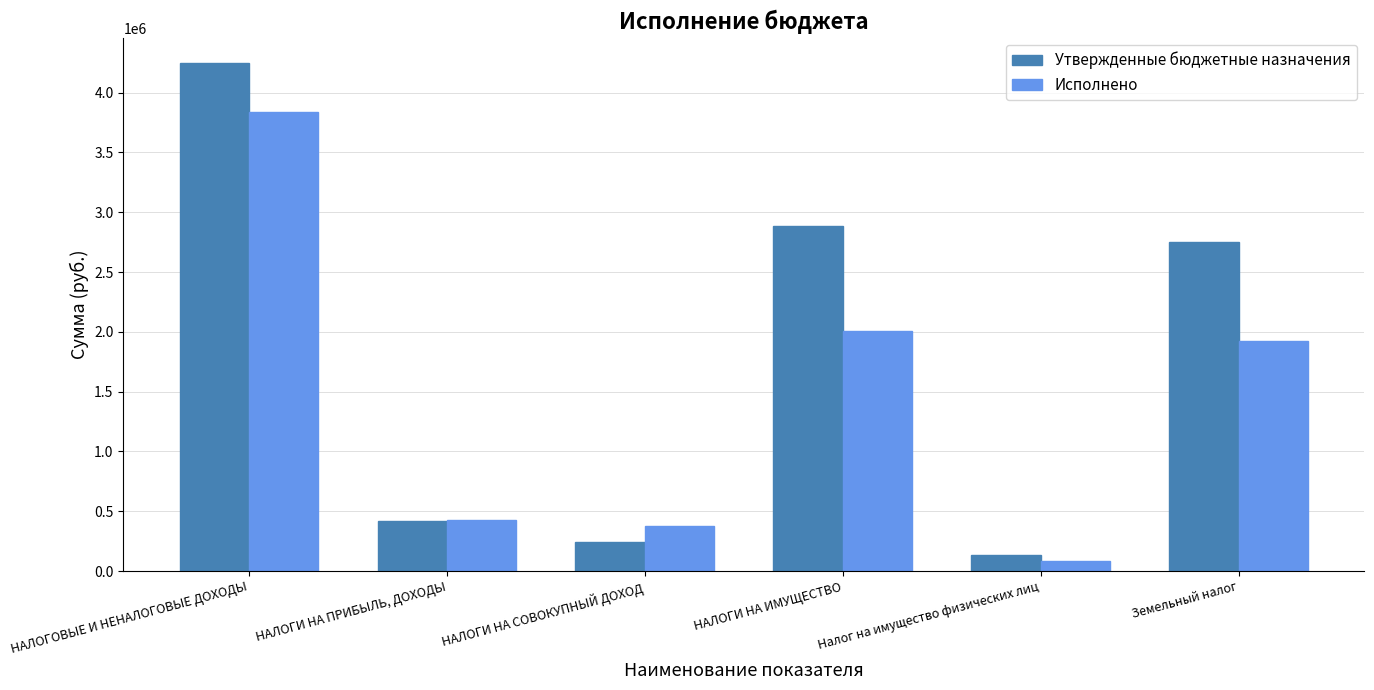

What is the lowest value of the Исполнено series?

82815.3